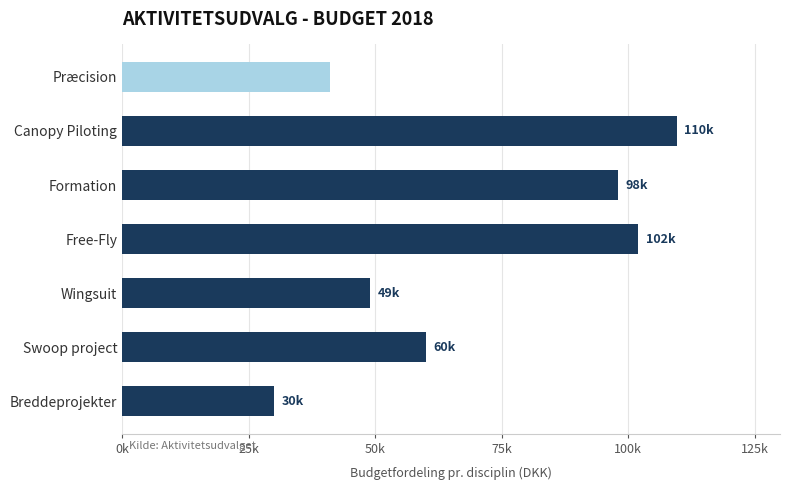

What is the average value?

69943